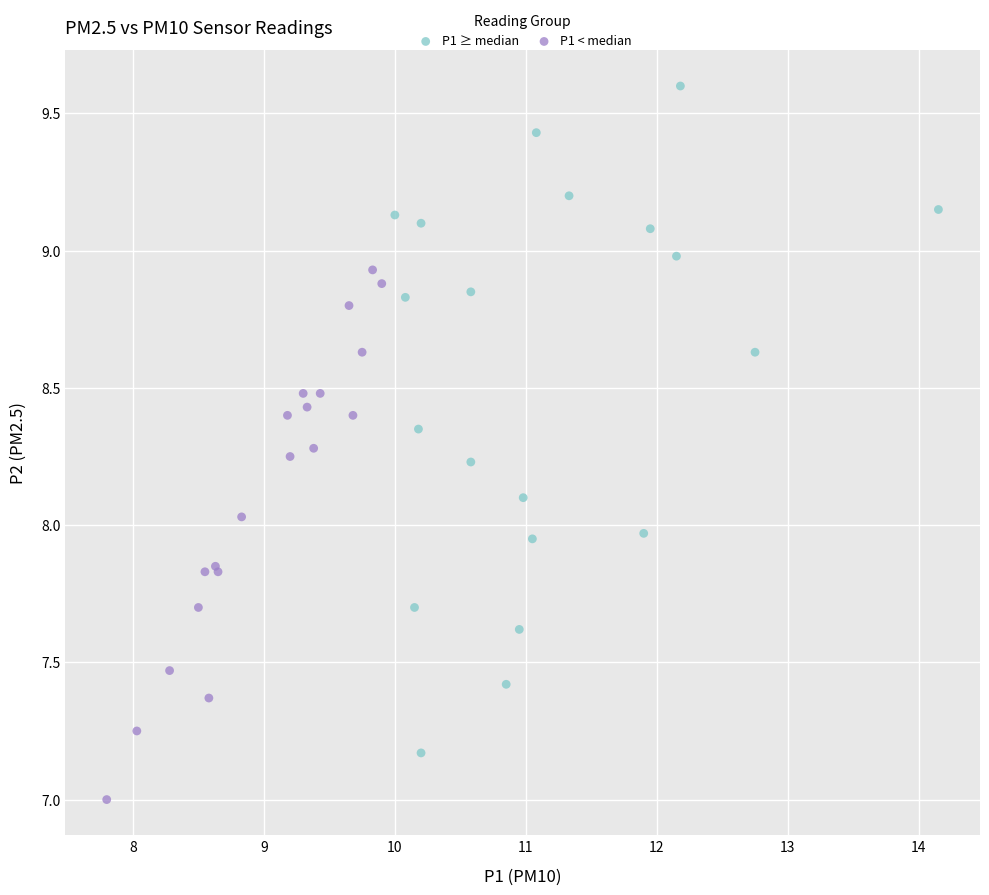

Which series reaches the maximum Y coordinate?

P1 ≥ median